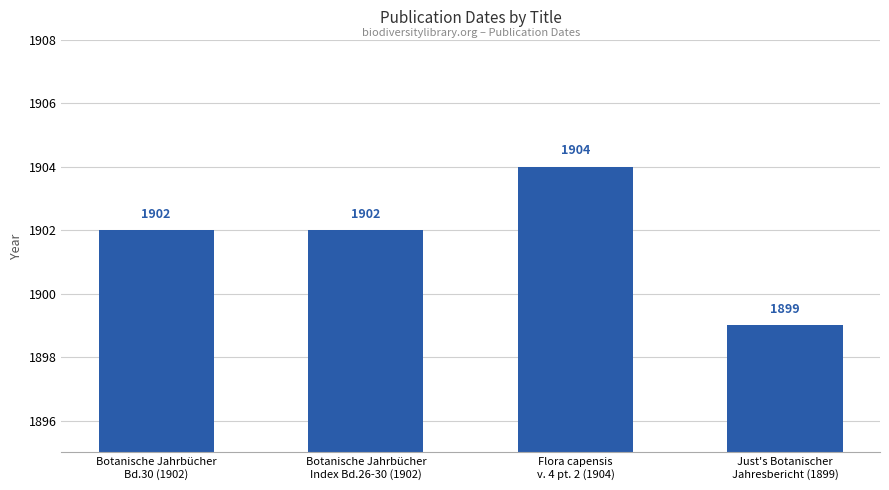

What is the difference between the second highest and minimum values?

3